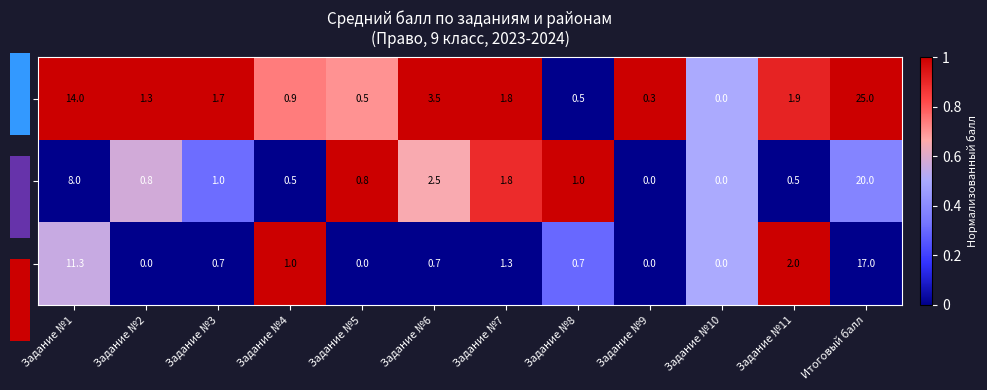

True or false: а has a value of 0.1 at Задание №9.

False